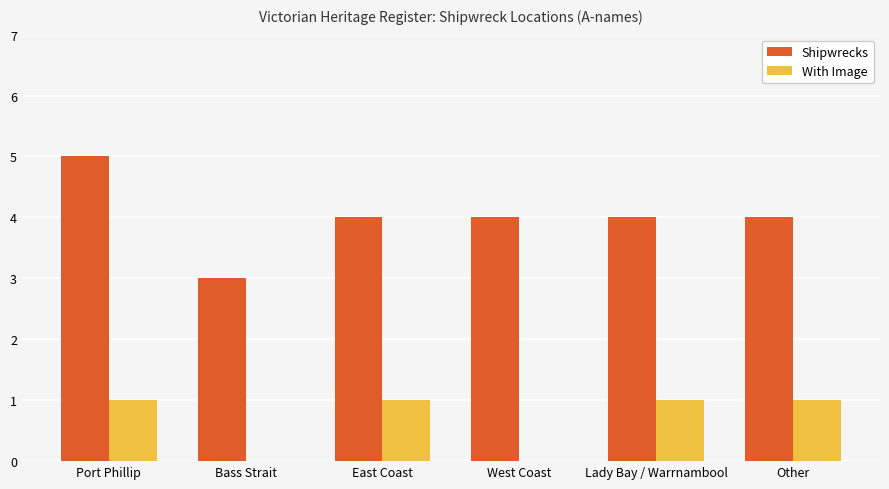

Which series has the largest range (max minus min)?

Shipwrecks